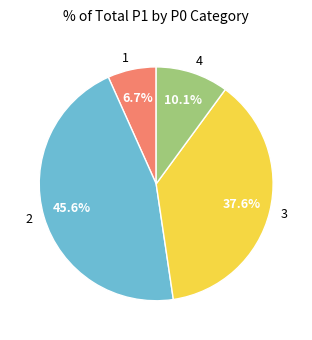

Approximately how many times larger is the value at 1 compared to 4?

0.7